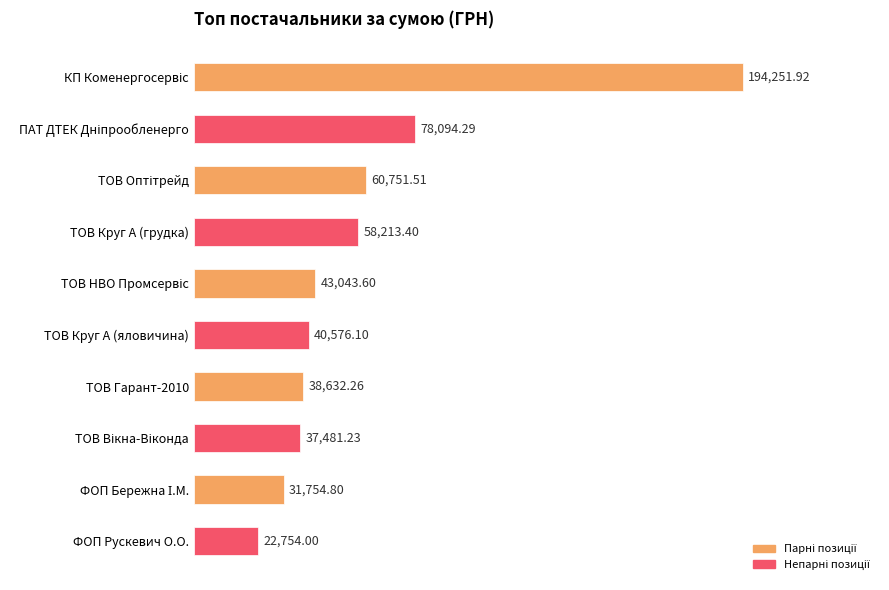

Does the chart contain stacked bars?

No